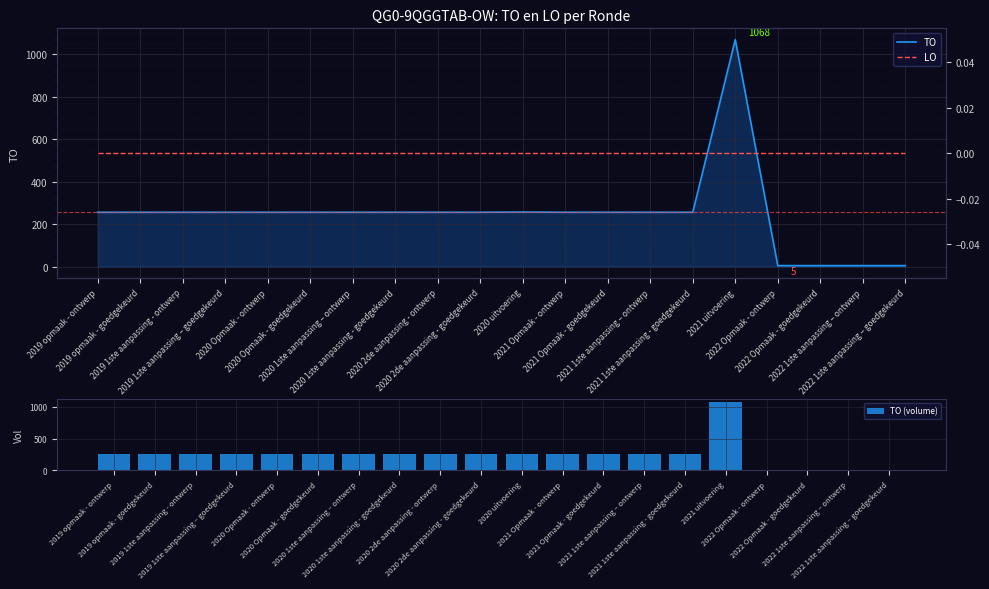

The value of TO (volume) at 2021 Opmaak - goedgekeurd is 256. True or false?

True